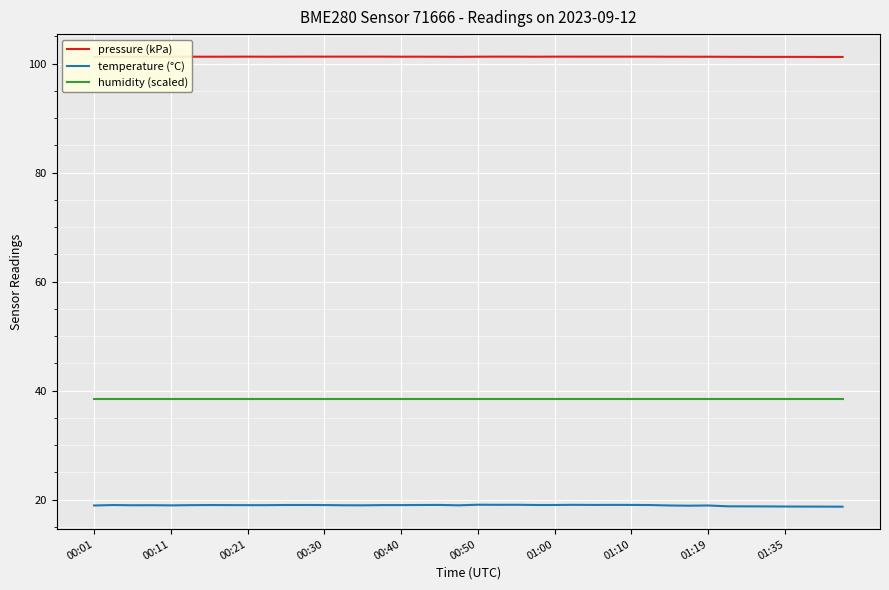

True or false: humidity (scaled) and temperature (°C) cross at least once.

False